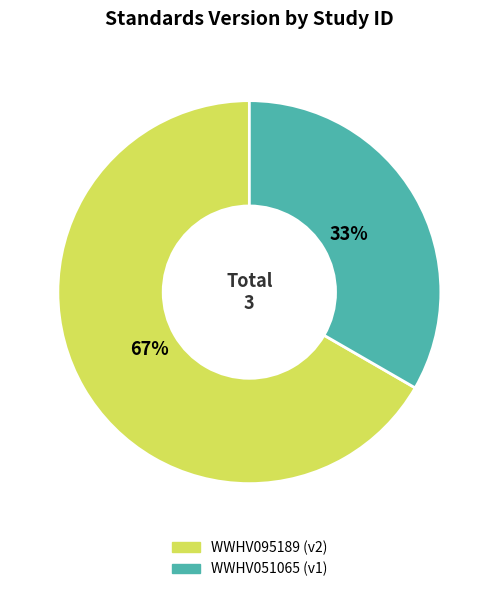

To the nearest percent, what portion does WWHV095189 represent?

67%